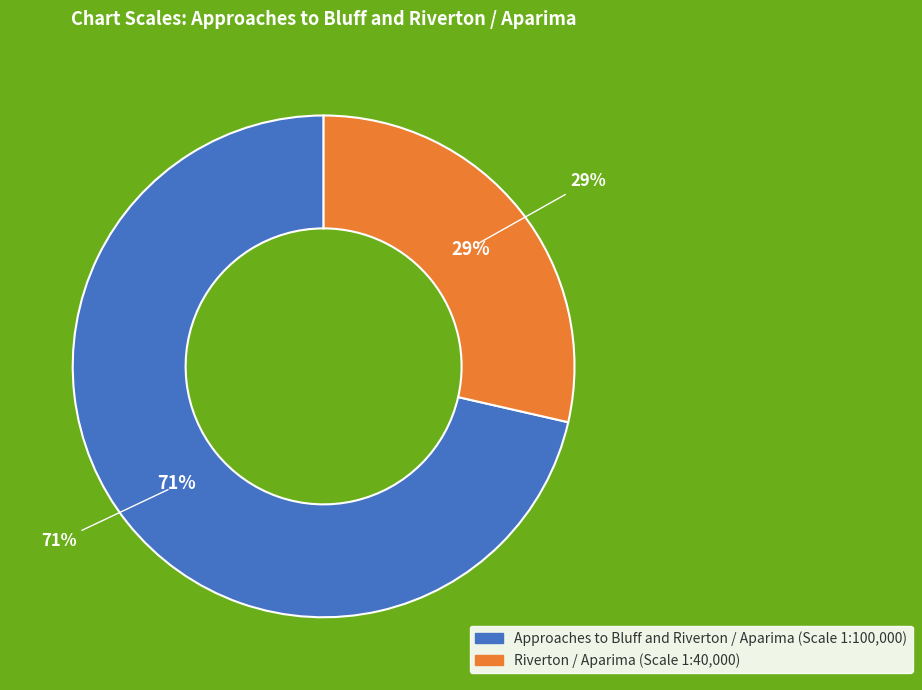

What is the change in value from Approaches to Bluff and Riverton / Aparima to Riverton / Aparima?

-60000